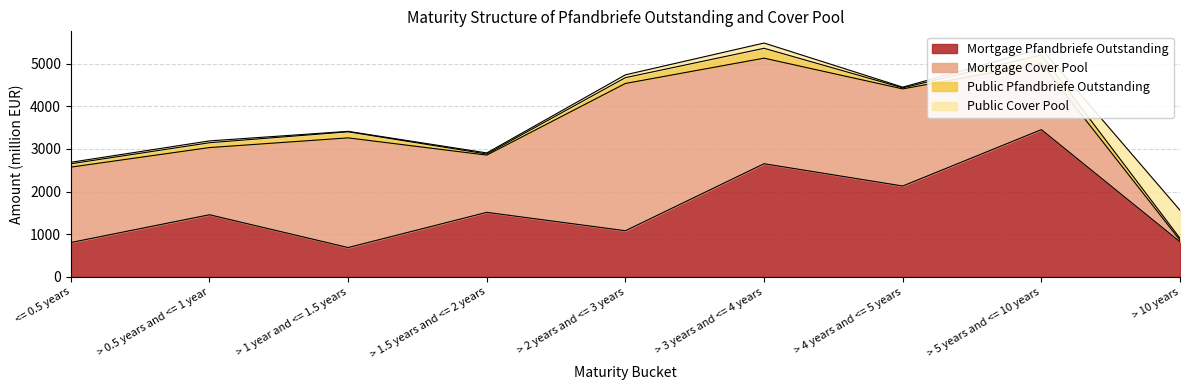

True or false: Mortgage Cover Pool has more than 1 interior local peaks.

True